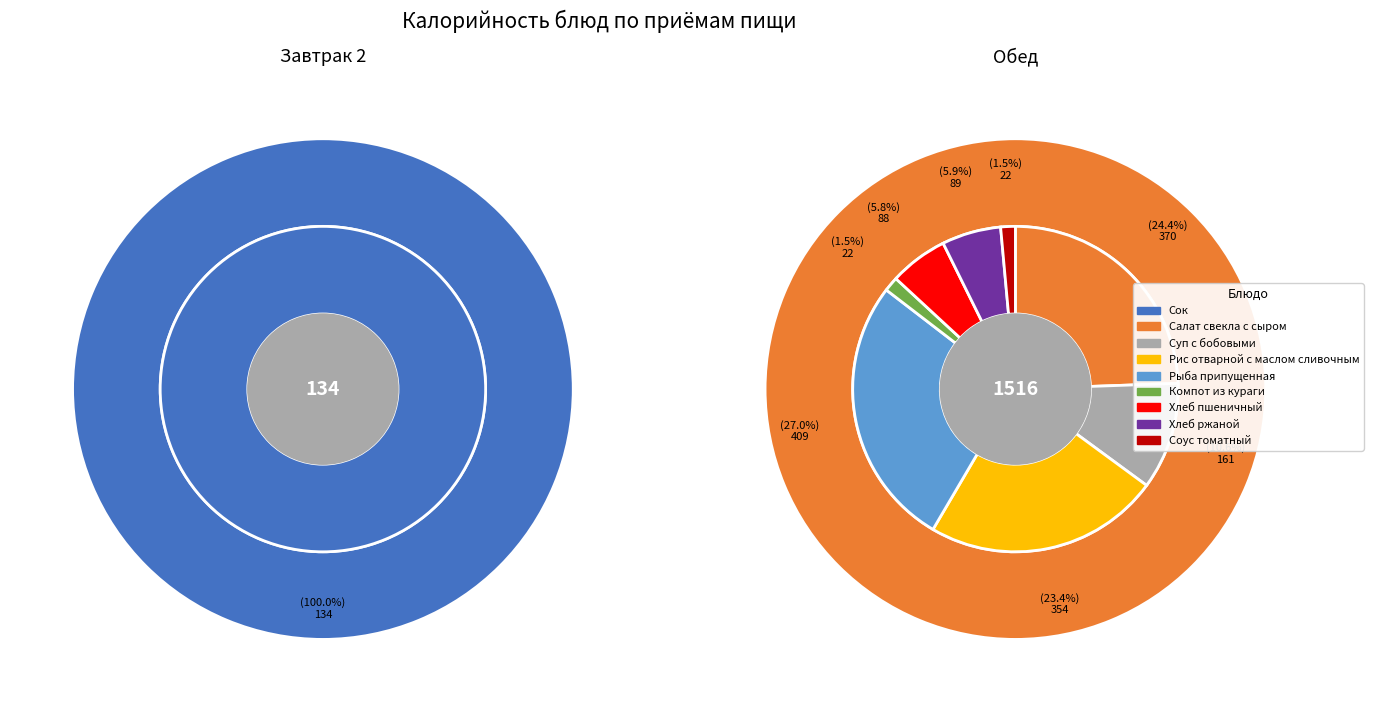

Is it true that Хлеб ржаной is 5% of the pie?

True